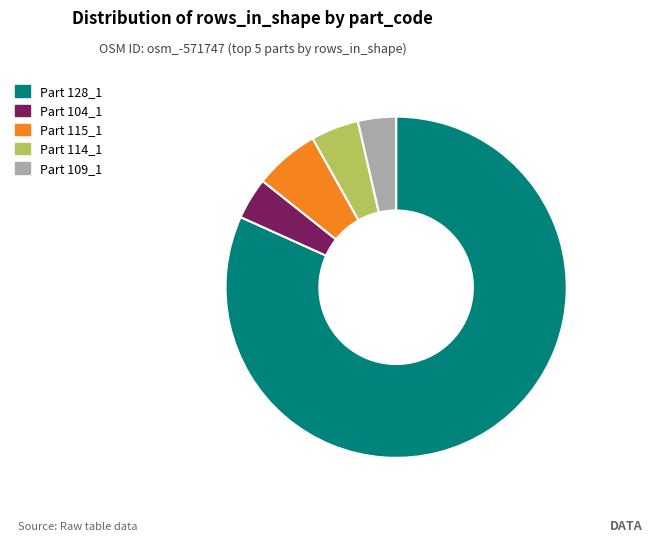

Count the number of slices in the pie.

5